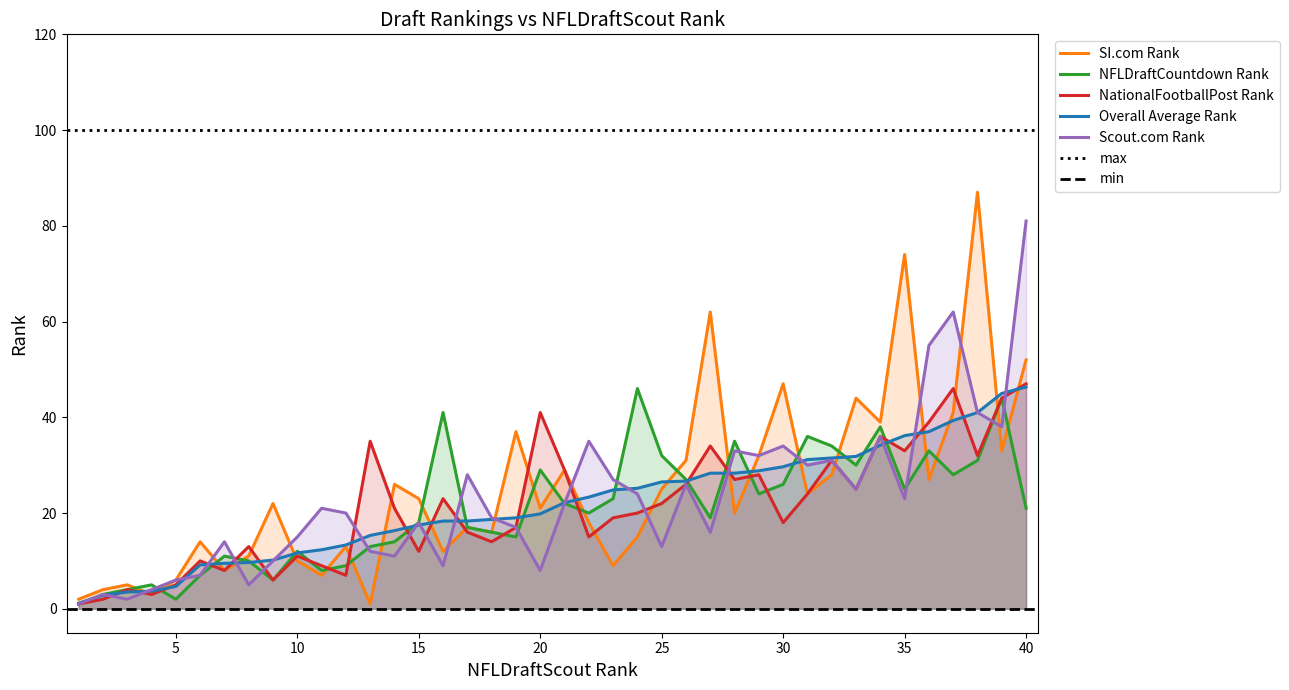

List the series in order of their peak value, lowest first.

NFLDraftCountdown Rank, Overall Average Rank, NationalFootballPost Rank, Scout.com Rank, SI.com Rank